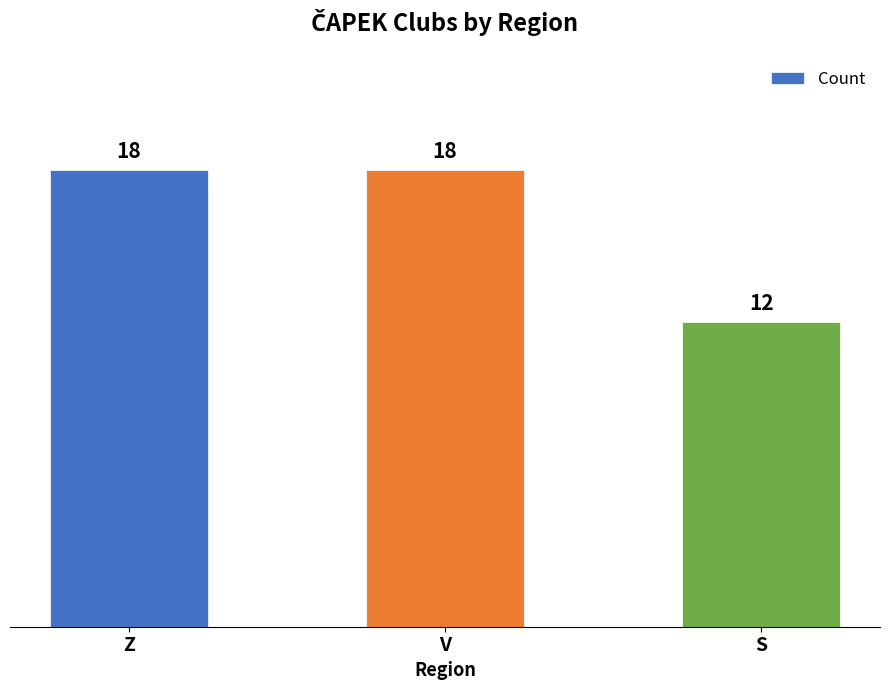

What is the label of the 1st bar from the right?

S